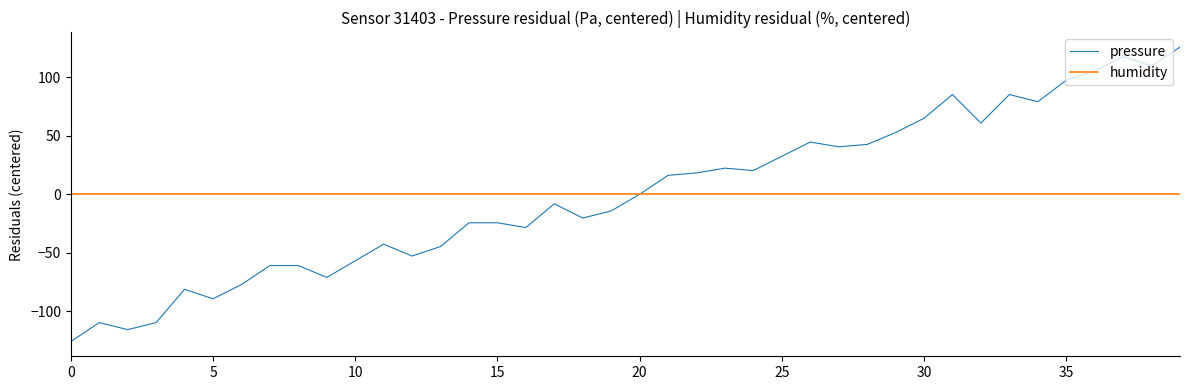

Which series has the widest spread of values?

pressure